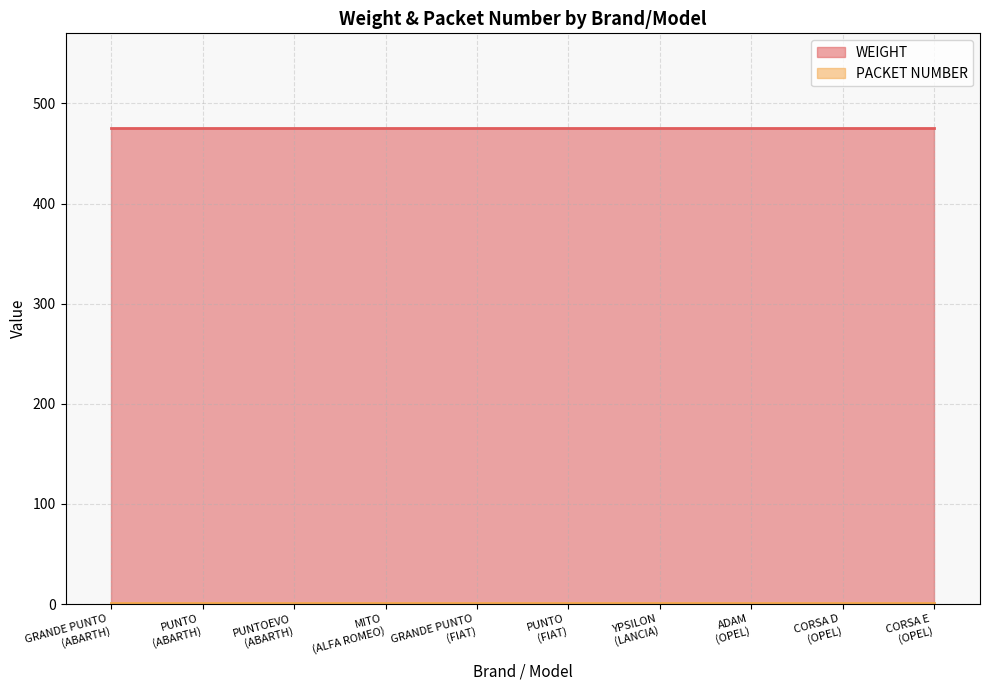

What is the smallest value displayed?

1